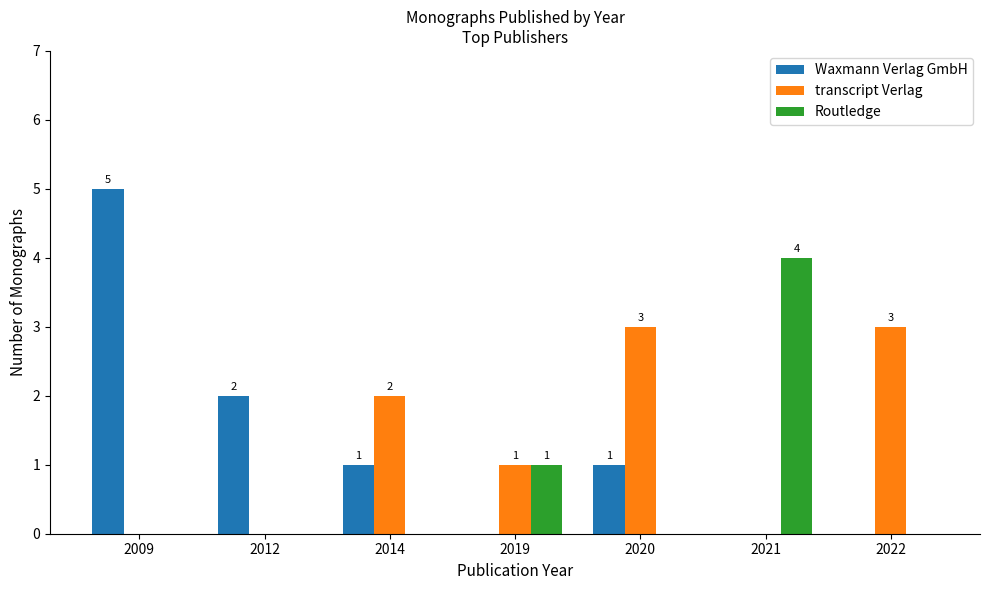

How many groups of bars are there?

7